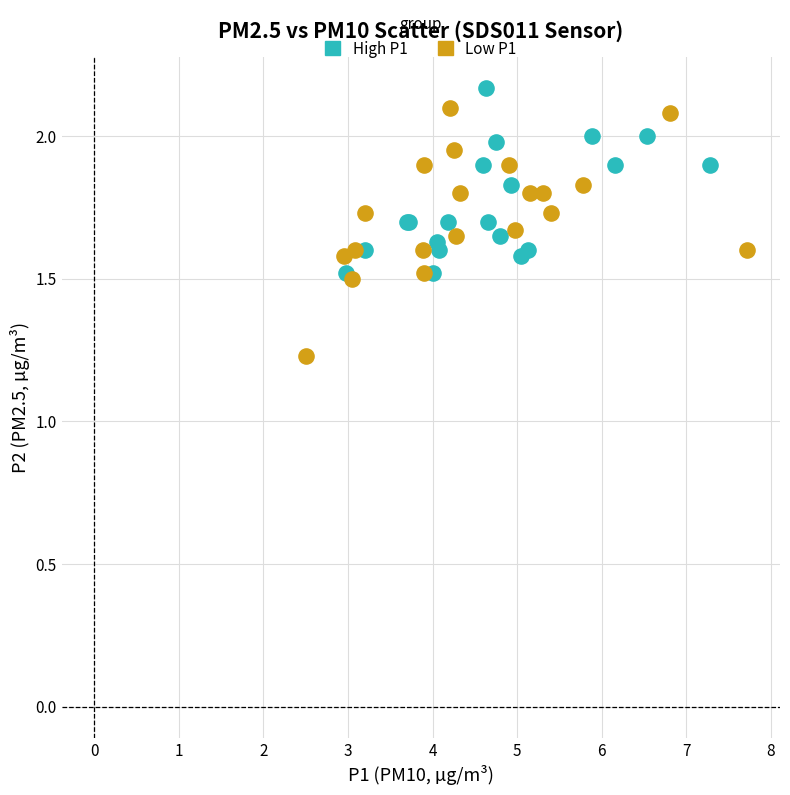

What are all the series names shown in the legend?

High P1, Low P1